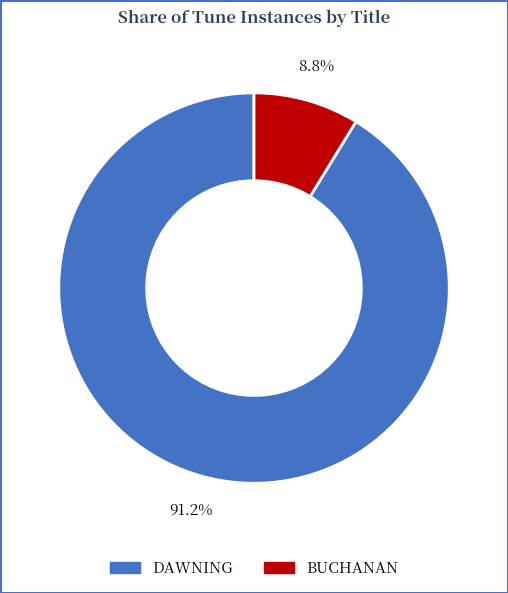

What is the smallest slice in the pie chart?

BUCHANAN